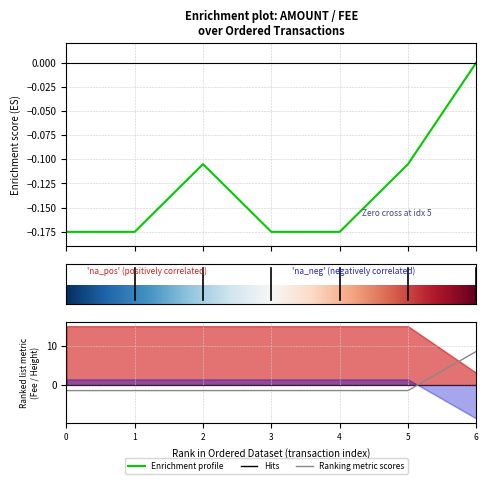

Is it true that Fee equals -1.9 at 0?

False